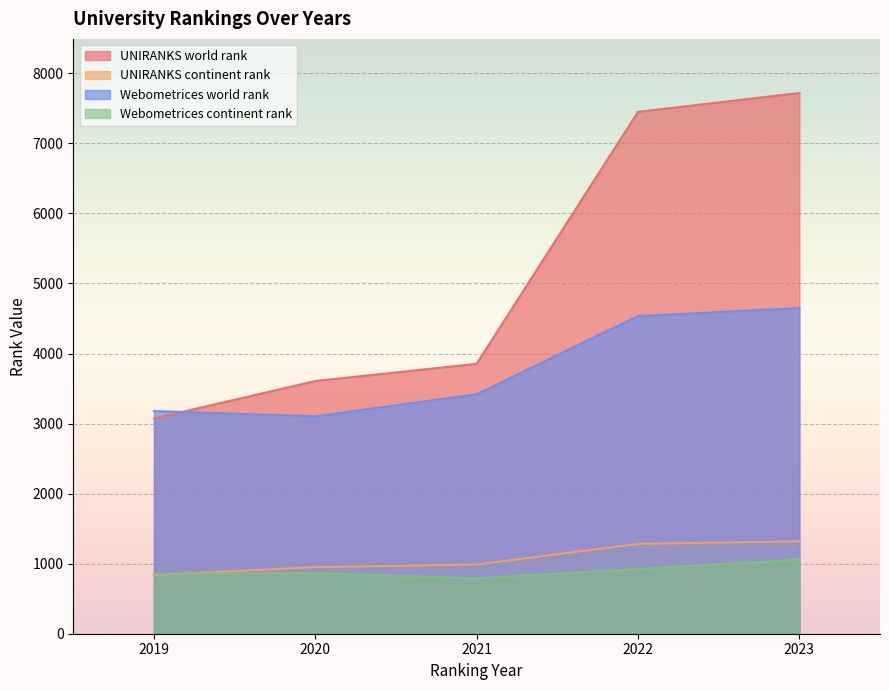

Reading left to right, extract all data points from this chart.

UNIRANKS world rank: 2019=3073	2020=3607	2021=3853	2022=7449	2023=7719
UNIRANKS continent rank: 2019=838	2020=950	2021=988	2022=1282	2023=1319
Webometrices world rank: 2019=3179	2020=3104	2021=3418	2022=4535	2023=4648
Webometrices continent rank: 2019=854	2020=865	2021=791	2022=924	2023=1059